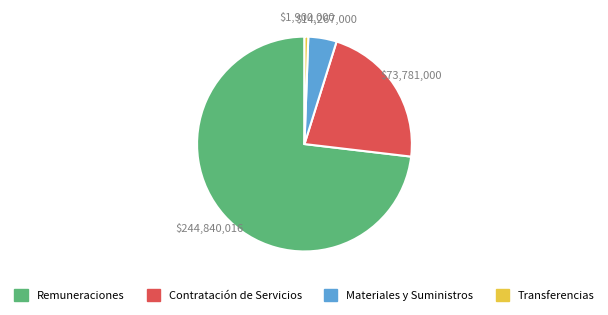

Is there a majority slice in this chart?

Yes